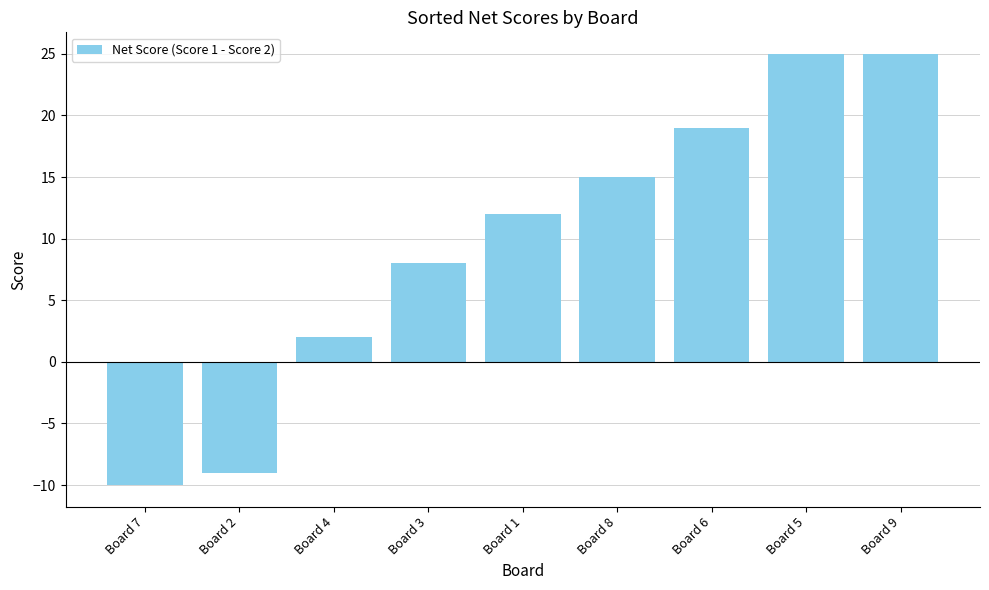

Between Board 4 and Board 9, which is larger?

Board 9